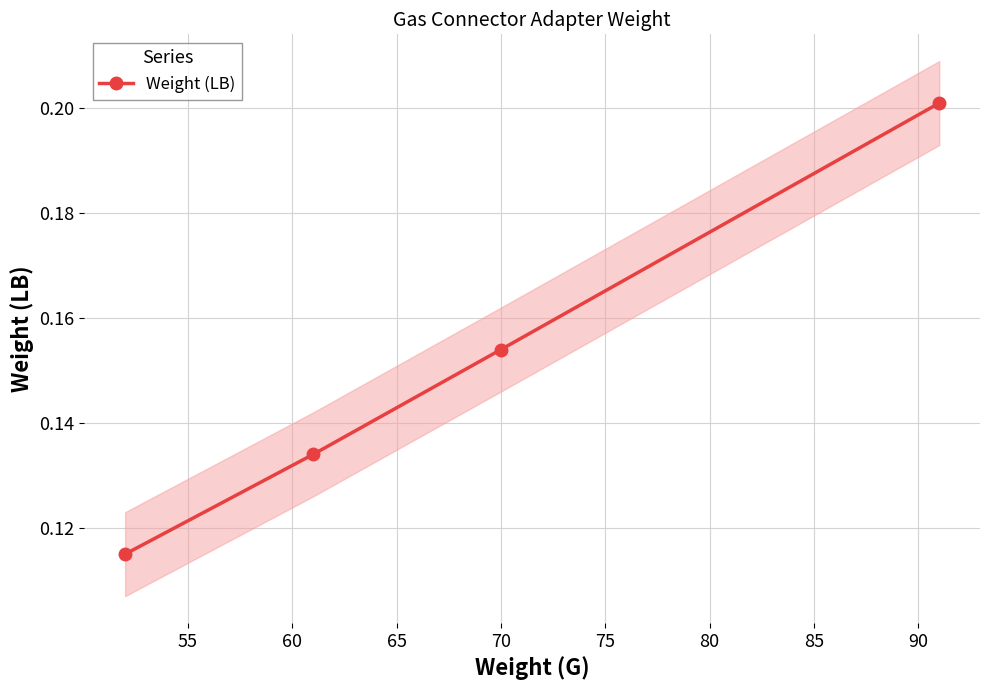

What is the greatest value displayed?

0.2